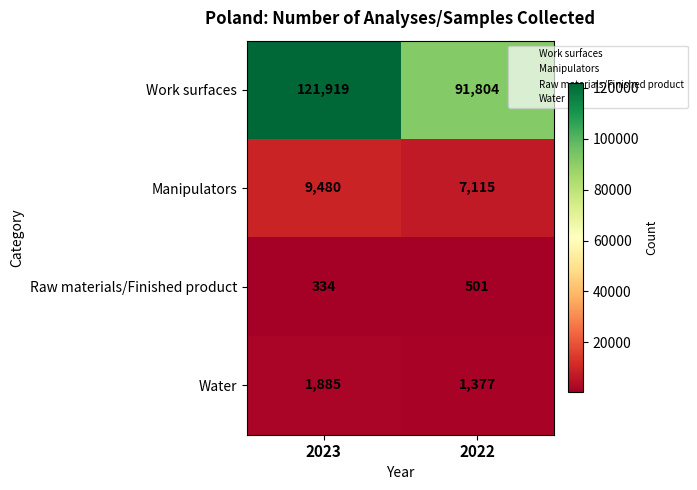

Is it true that Water equals 2190 at 2022?

False